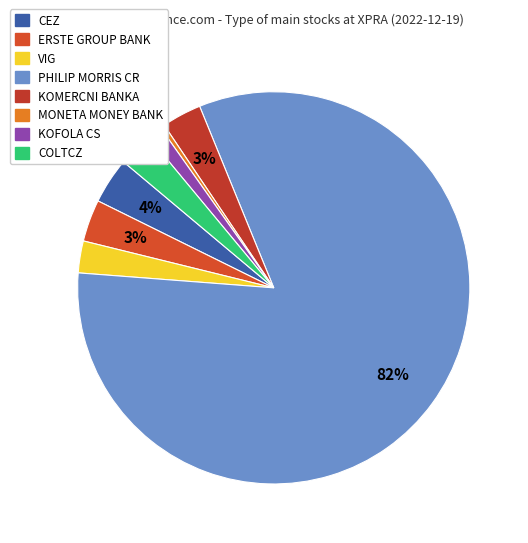

What percentage is the VIG slice, to the nearest percent?

3%